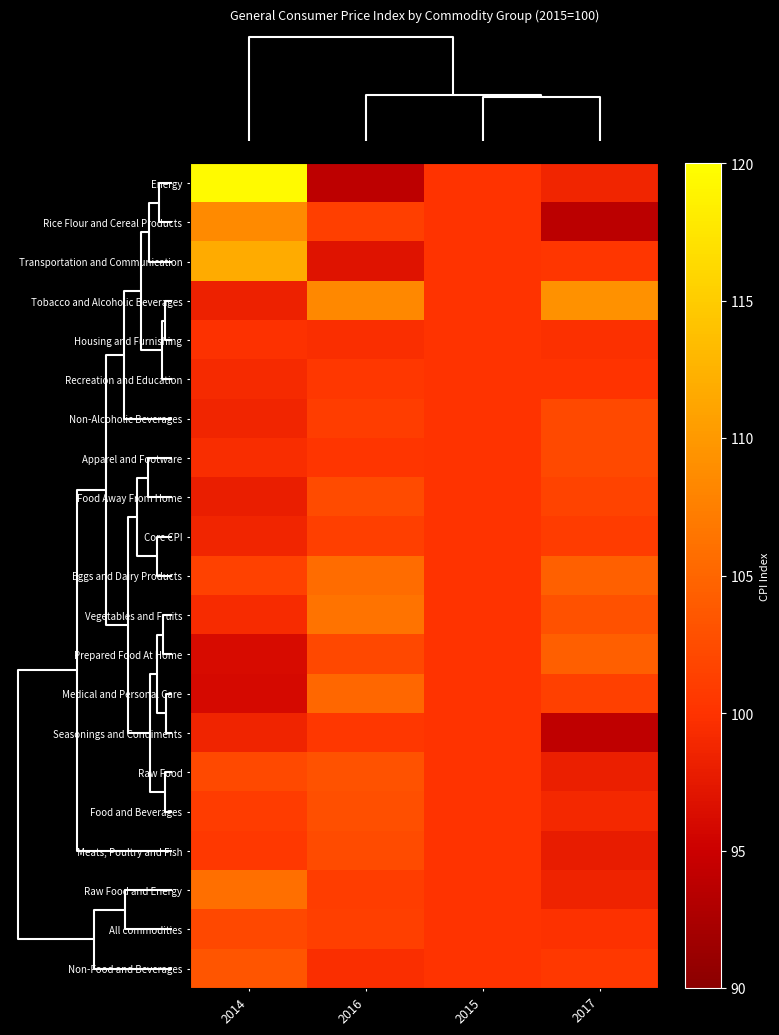

Which series has the largest range (max minus min)?

Energy